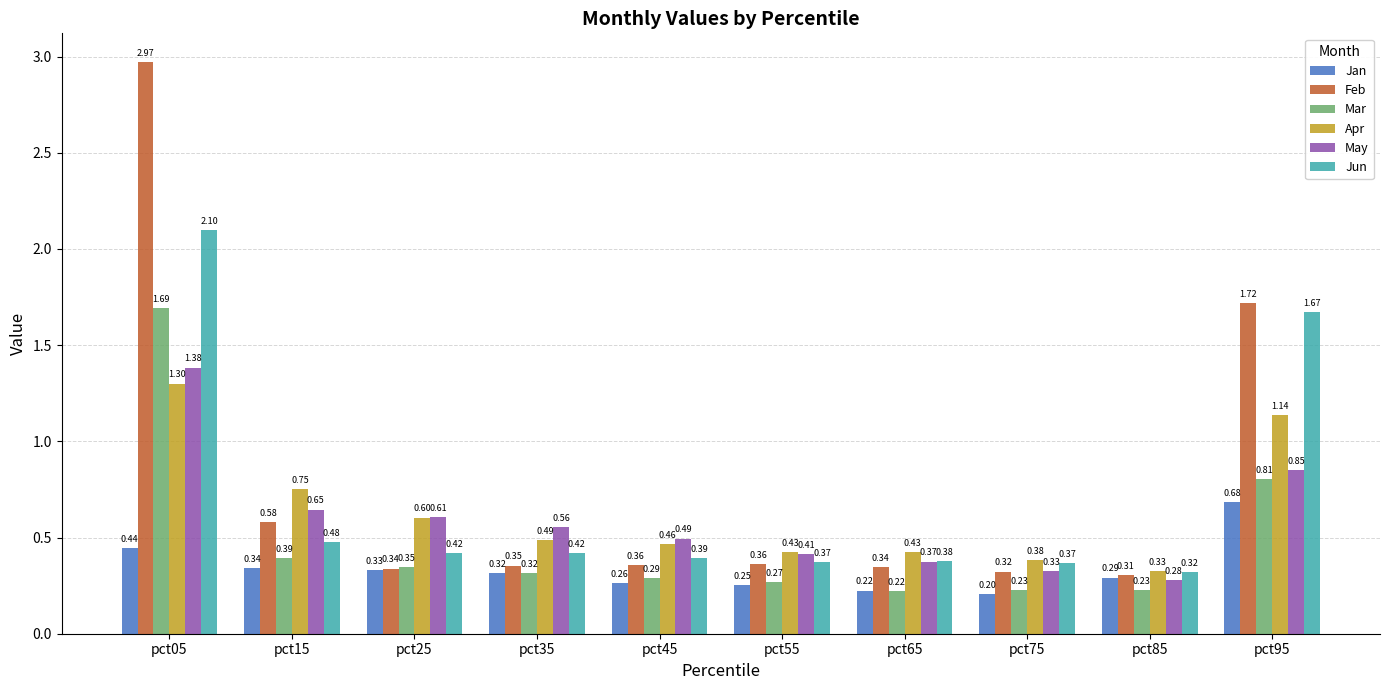

List the series in order of their peak value, highest first.

Feb, Jun, Mar, May, Apr, Jan